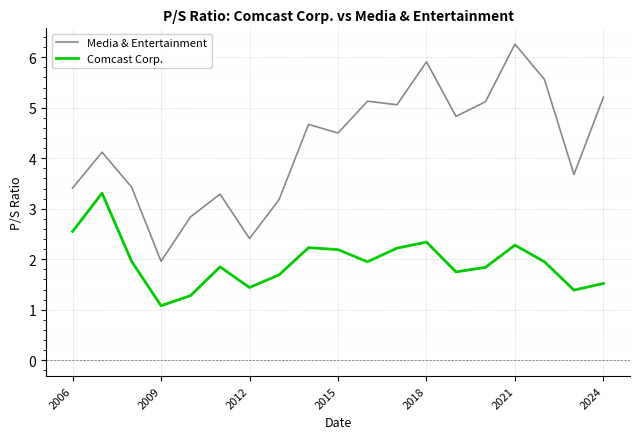

What is the maximum value for Comcast Corp.?

3.3